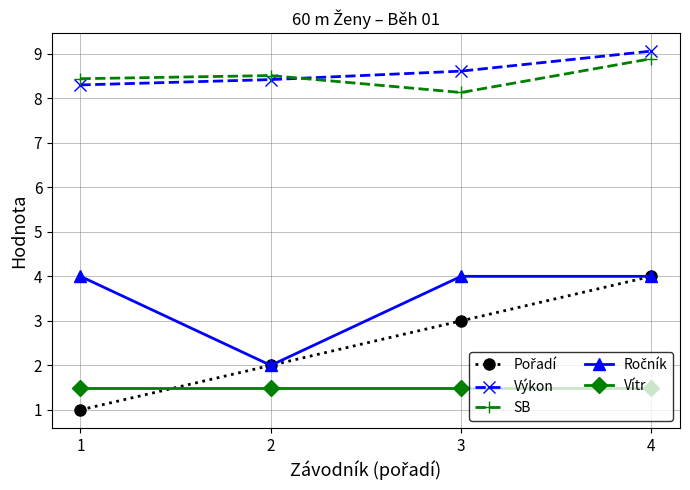

True or false: Výkon has more than 1 interior local peaks.

False